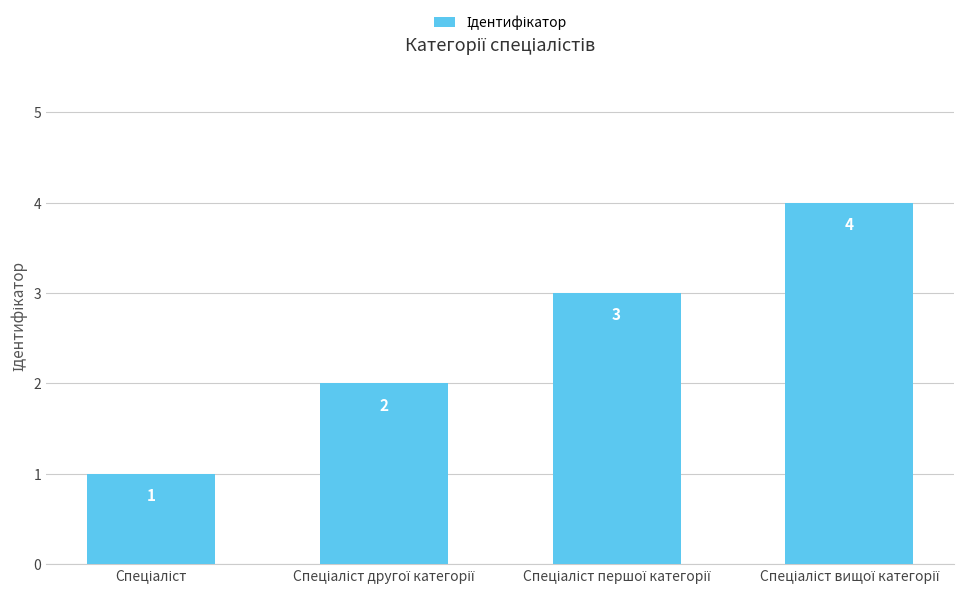

What is the value of the 2nd bar from the left?

2